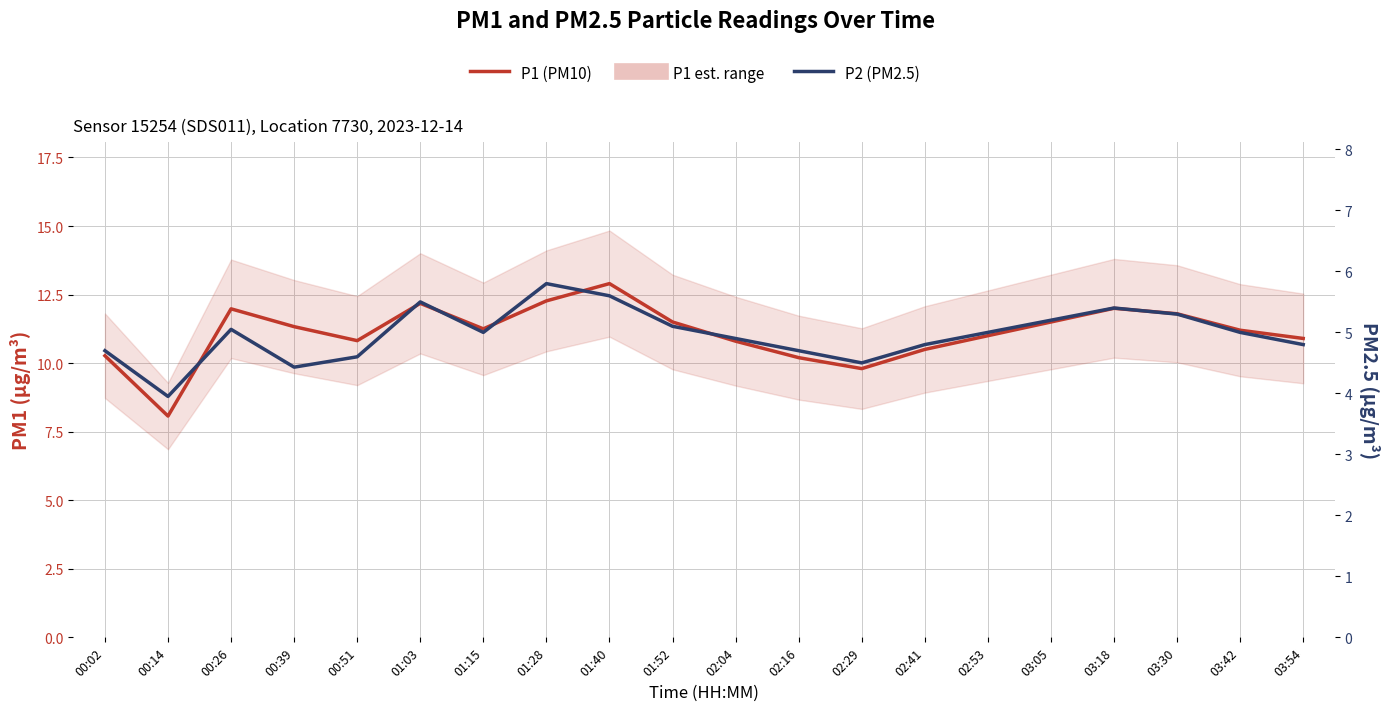

At how many categories does at least one series exceed 7?

20